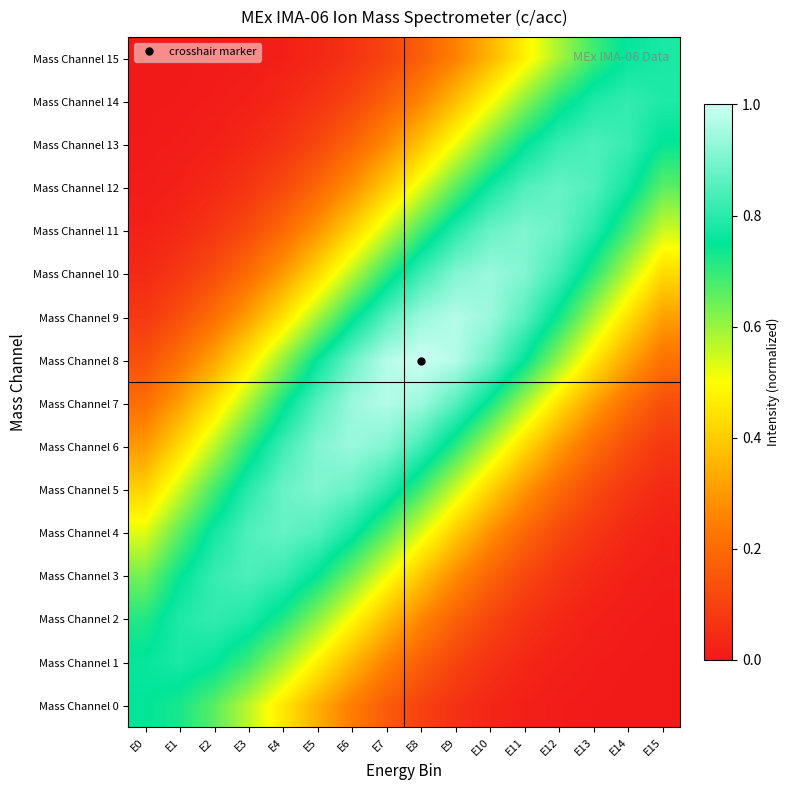

Reading right to left, what are all the values shown in this chart?

Mass Channel 0: E15=0.0	E14=0.0	E13=0.0	E12=0.0	E11=0.0	E10=0.0	E9=0.1	E8=0.1	E7=0.2	E6=0.2	E5=0.3	E4=0.5	E3=0.6	E2=0.7	E1=0.7	E0=0.8
Mass Channel 1: E15=0.0	E14=0.0	E13=0.0	E12=0.0	E11=0.0	E10=0.1	E9=0.1	E8=0.2	E7=0.3	E6=0.4	E5=0.5	E4=0.6	E3=0.7	E2=0.8	E1=0.8	E0=0.8
Mass Channel 2: E15=0.0	E14=0.0	E13=0.0	E12=0.0	E11=0.1	E10=0.1	E9=0.2	E8=0.3	E7=0.4	E6=0.5	E5=0.6	E4=0.7	E3=0.8	E2=0.8	E1=0.8	E0=0.7
Mass Channel 3: E15=0.0	E14=0.0	E13=0.0	E12=0.1	E11=0.1	E10=0.2	E9=0.3	E8=0.4	E7=0.5	E6=0.6	E5=0.7	E4=0.8	E3=0.8	E2=0.8	E1=0.7	E0=0.6
Mass Channel 4: E15=0.0	E14=0.0	E13=0.1	E12=0.1	E11=0.2	E10=0.3	E9=0.4	E8=0.5	E7=0.7	E6=0.8	E5=0.8	E4=0.9	E3=0.8	E2=0.8	E1=0.7	E0=0.5
Mass Channel 5: E15=0.0	E14=0.1	E13=0.1	E12=0.2	E11=0.3	E10=0.4	E9=0.5	E8=0.7	E7=0.8	E6=0.9	E5=0.9	E4=0.9	E3=0.8	E2=0.7	E1=0.5	E0=0.4
Mass Channel 6: E15=0.1	E14=0.1	E13=0.2	E12=0.3	E11=0.4	E10=0.6	E9=0.7	E8=0.8	E7=0.9	E6=0.9	E5=0.9	E4=0.8	E3=0.7	E2=0.6	E1=0.4	E0=0.3
Mass Channel 7: E15=0.1	E14=0.2	E13=0.3	E12=0.4	E11=0.6	E10=0.7	E9=0.9	E8=0.9	E7=1.0	E6=0.9	E5=0.9	E4=0.7	E3=0.6	E2=0.4	E1=0.3	E0=0.2
Mass Channel 8: E15=0.2	E14=0.3	E13=0.5	E12=0.6	E11=0.8	E10=0.9	E9=1.0	E8=1.0	E7=1.0	E6=0.9	E5=0.8	E4=0.6	E3=0.5	E2=0.3	E1=0.2	E0=0.1
Mass Channel 9: E15=0.3	E14=0.4	E13=0.6	E12=0.7	E11=0.9	E10=0.9	E9=1.0	E8=0.9	E7=0.9	E6=0.7	E5=0.6	E4=0.4	E3=0.3	E2=0.2	E1=0.1	E0=0.1
Mass Channel 10: E15=0.4	E14=0.6	E13=0.7	E12=0.8	E11=0.9	E10=0.9	E9=0.9	E8=0.8	E7=0.7	E6=0.6	E5=0.4	E4=0.3	E3=0.2	E2=0.1	E1=0.1	E0=0.0
Mass Channel 11: E15=0.5	E14=0.7	E13=0.8	E12=0.9	E11=0.9	E10=0.9	E9=0.8	E8=0.7	E7=0.5	E6=0.4	E5=0.3	E4=0.2	E3=0.1	E2=0.1	E1=0.0	E0=0.0
Mass Channel 12: E15=0.7	E14=0.8	E13=0.8	E12=0.9	E11=0.8	E10=0.8	E9=0.7	E8=0.5	E7=0.4	E6=0.3	E5=0.2	E4=0.1	E3=0.1	E2=0.0	E1=0.0	E0=0.0
Mass Channel 13: E15=0.7	E14=0.8	E13=0.8	E12=0.8	E11=0.7	E10=0.6	E9=0.5	E8=0.4	E7=0.3	E6=0.2	E5=0.1	E4=0.1	E3=0.0	E2=0.0	E1=0.0	E0=0.0
Mass Channel 14: E15=0.8	E14=0.8	E13=0.8	E12=0.7	E11=0.6	E10=0.5	E9=0.4	E8=0.3	E7=0.2	E6=0.1	E5=0.1	E4=0.0	E3=0.0	E2=0.0	E1=0.0	E0=0.0
Mass Channel 15: E15=0.8	E14=0.8	E13=0.7	E12=0.6	E11=0.5	E10=0.4	E9=0.3	E8=0.2	E7=0.1	E6=0.1	E5=0.0	E4=0.0	E3=0.0	E2=0.0	E1=0.0	E0=0.0